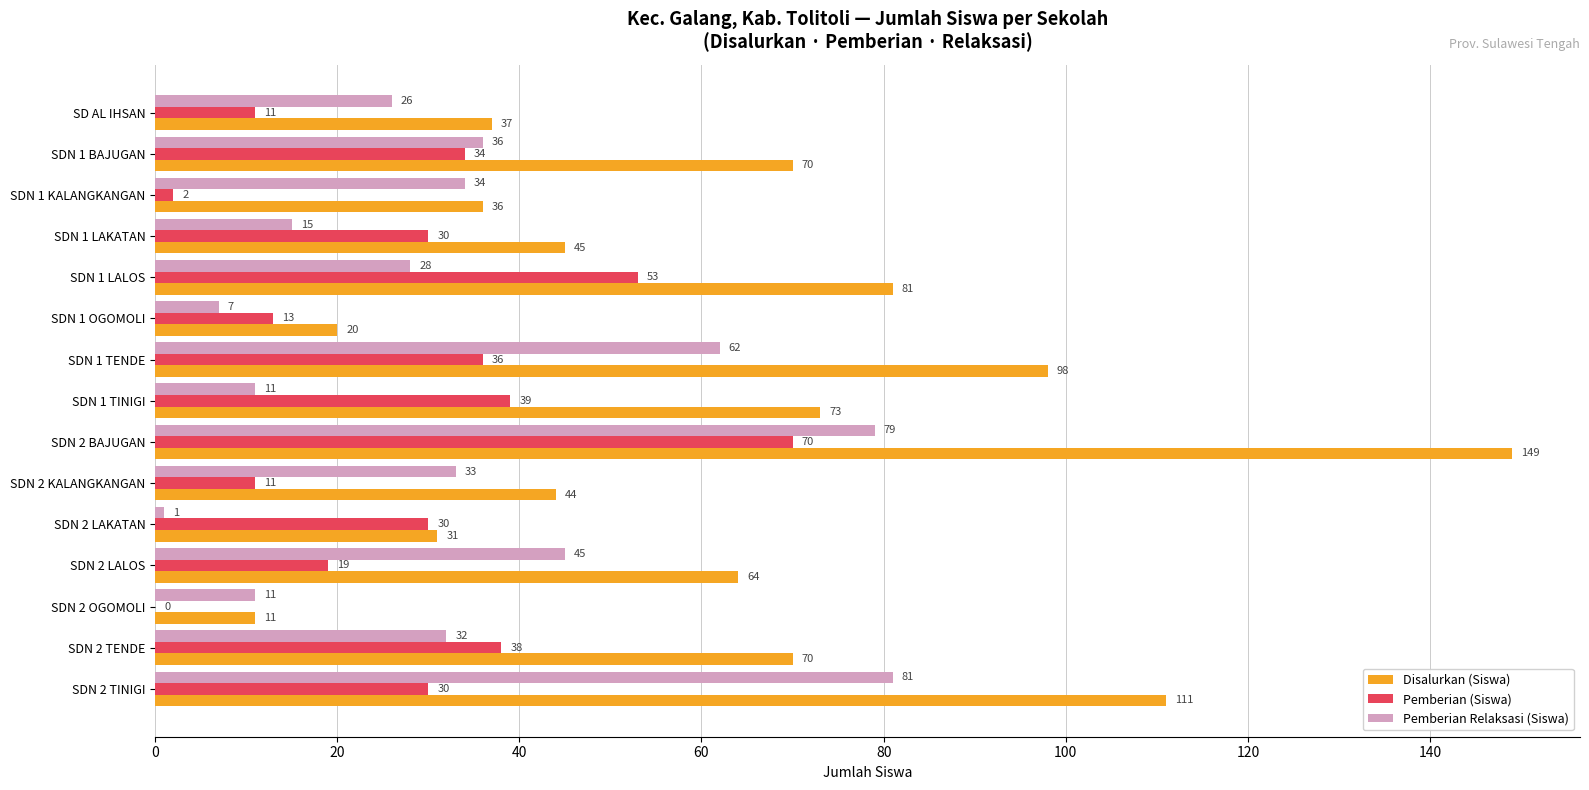

What is the sum of the Pemberian Relaksasi (Siswa) values at SDN 2 LALOS and SDN 2 TENDE?

77